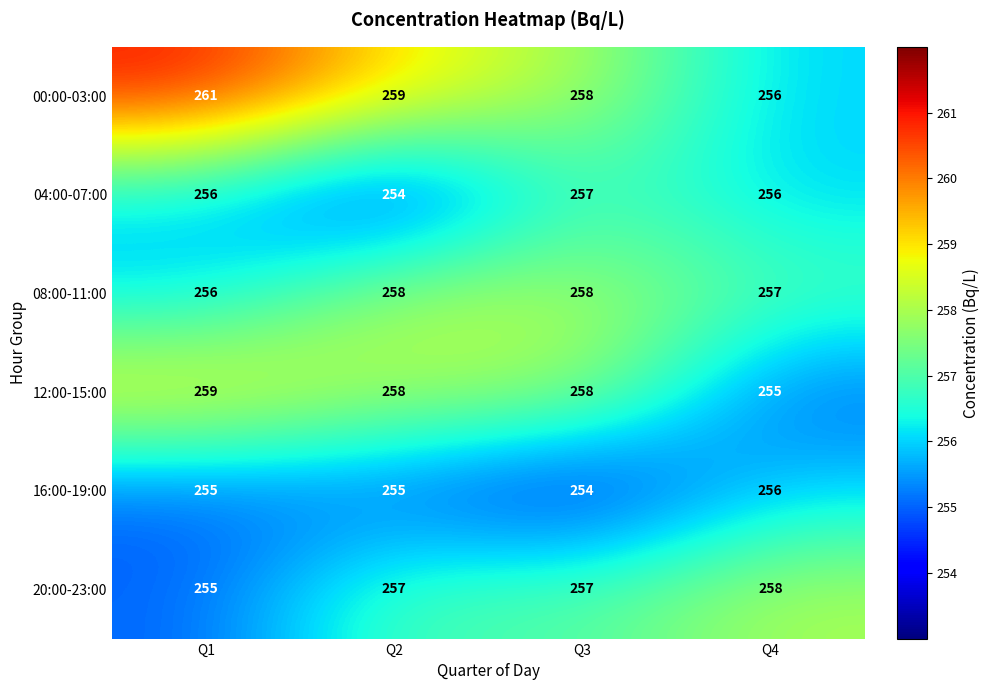

What is the total value across all series at Q2?

1541